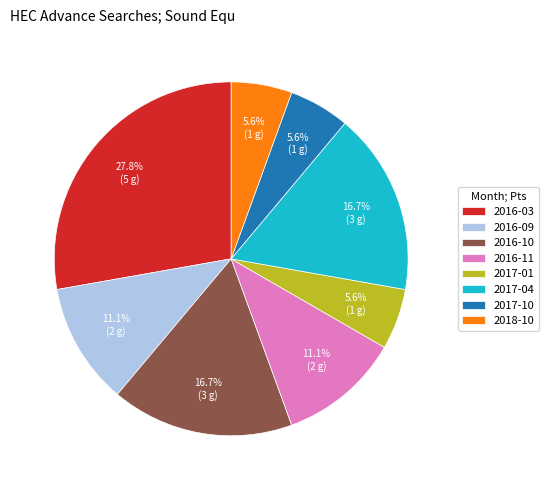

Is it true that 2016-11 is 11% of the pie?

True